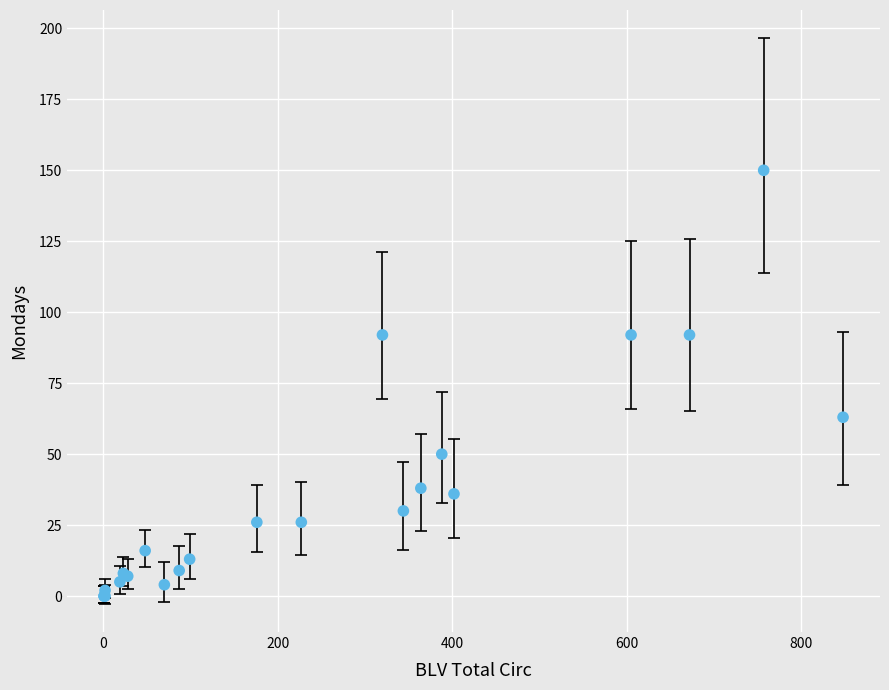

What Y value in the scatter plot is closest to 75?

63